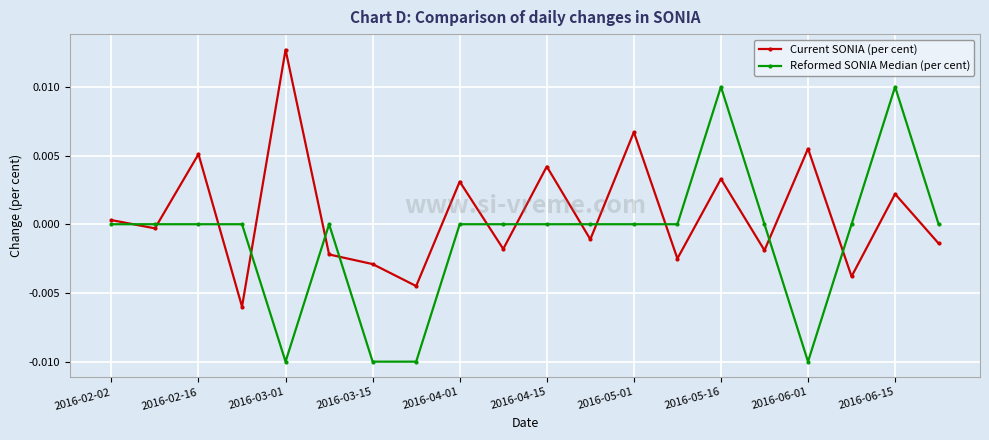

Which series has the largest total across all categories?

Current SONIA (per cent)